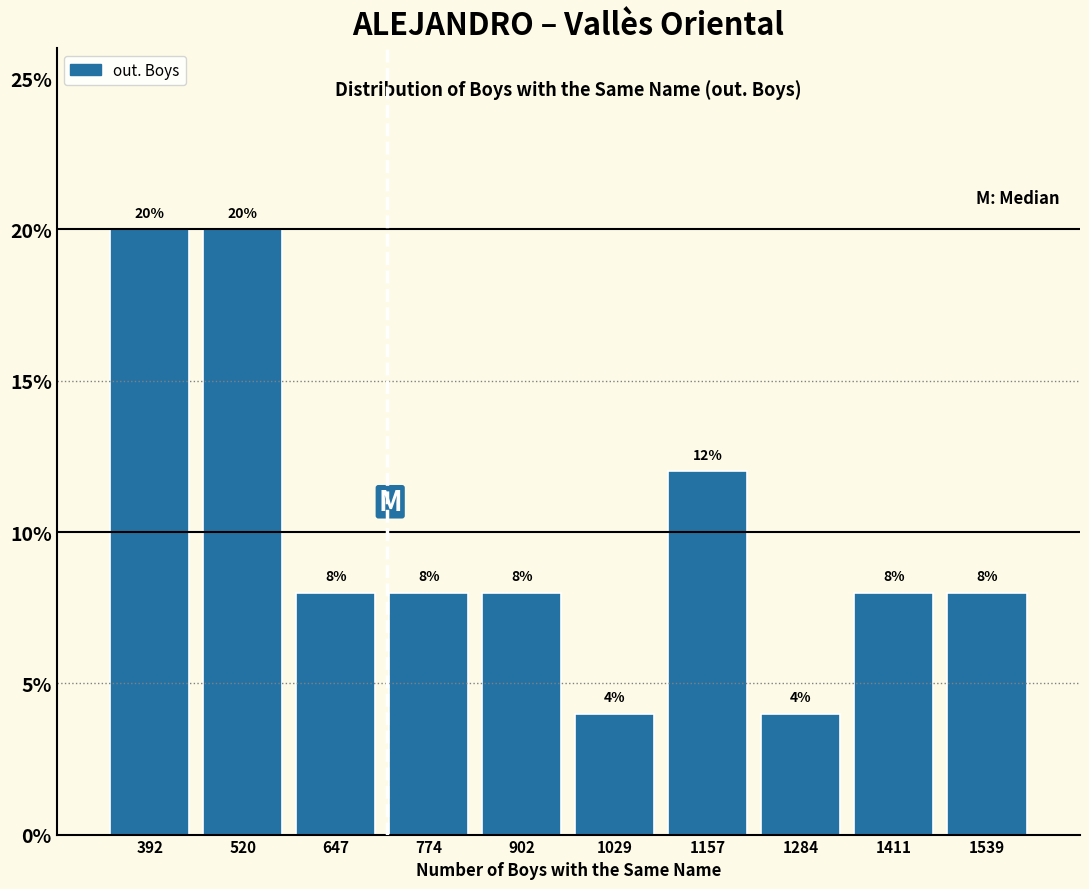

Reading left to right, list every bar in this chart as the range it spans on the x-axis followed by its height. The bar edges are not printed on the chart, so give them approximately, as read against the axis.

320 to 460: 20
460 to 580: 20
580 to 720: 8
720 to 840: 8
840 to 960: 8
960 to 1100: 4
1100 to 1220: 12
1220 to 1340: 4
1340 to 1480: 8
1480 to 1600: 8